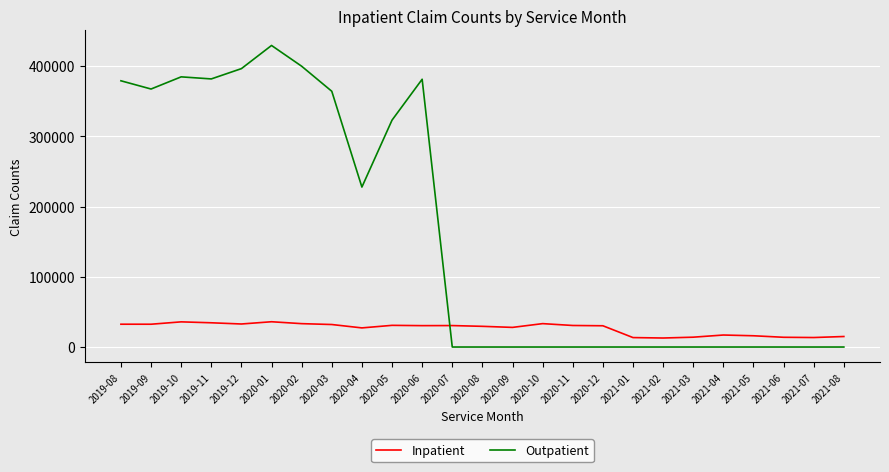

What position from the left is 2020-06?

11